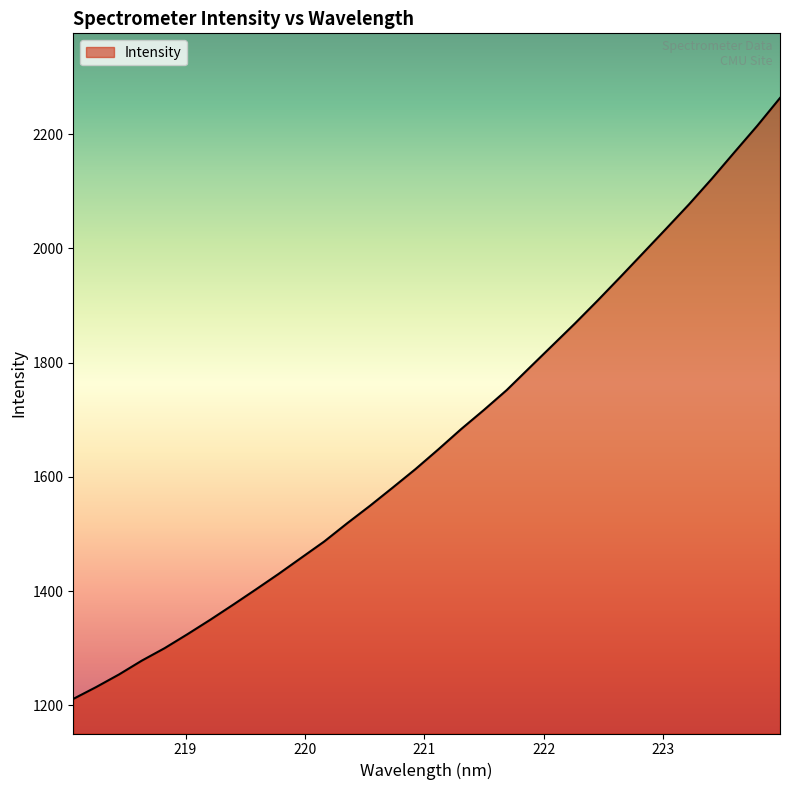

What is the difference between the maximum and minimum values?

1052.2